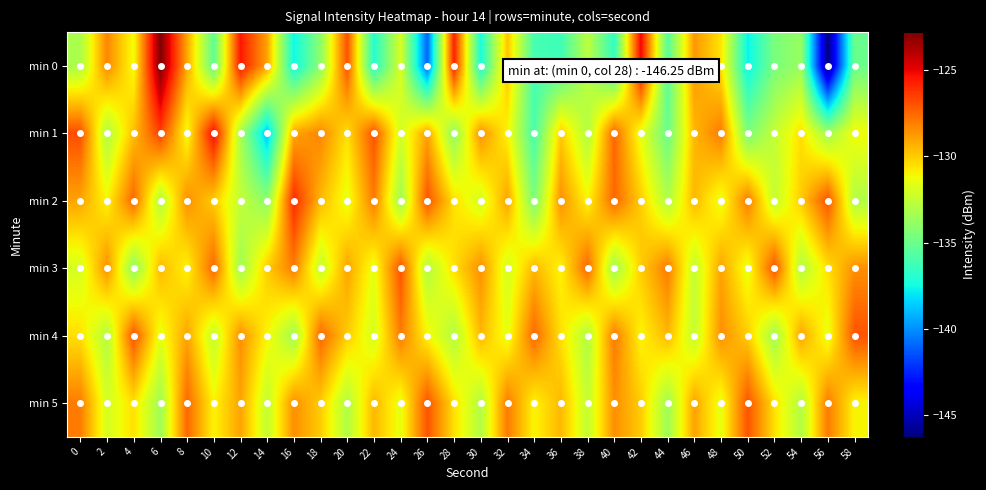

Reading left to right, what are all the values shown in this chart?

min 0: 0=-133.2	2=-128.3	4=-131.3	6=-122.8	8=-129.1	10=-135.3	12=-125.5	14=-129.0	16=-137.6	18=-134.0	20=-127.0	22=-137.0	24=-131.9	26=-141.0	28=-125.7	30=-137.3	32=-129.8	34=-136.0	36=-136.3	38=-132.7	40=-136.6	42=-125.1	44=-135.6	46=-128.7	48=-130.6	50=-137.8	52=-134.6	54=-133.7	56=-146.3	58=-135.0
min 1: 0=-126.8	2=-133.1	4=-129.7	6=-126.5	8=-131.2	10=-125.2	12=-133.2	14=-138.9	16=-129.1	18=-128.3	20=-130.5	22=-127.0	24=-132.0	26=-129.0	28=-134.0	30=-128.5	32=-131.0	34=-136.0	36=-130.0	38=-133.0	40=-127.5	42=-131.5	44=-135.0	46=-129.5	48=-128.0	50=-134.5	52=-132.5	54=-130.5	56=-133.5	58=-131.2
min 2: 0=-129.0	2=-131.0	4=-127.5	6=-133.0	8=-128.5	10=-130.0	12=-132.5	14=-134.0	16=-126.0	18=-129.5	20=-131.5	22=-128.0	24=-133.5	26=-127.0	28=-130.5	30=-132.0	32=-129.0	34=-134.5	36=-128.5	38=-131.0	40=-127.5	42=-130.0	44=-133.0	46=-129.5	48=-131.5	50=-128.0	52=-132.5	54=-130.0	56=-127.0	58=-133.0
min 3: 0=-132.0	2=-128.5	4=-134.0	6=-129.5	8=-131.0	10=-127.5	12=-133.5	14=-130.0	16=-128.0	18=-132.5	20=-129.0	22=-131.5	24=-127.0	26=-133.0	28=-130.5	30=-128.5	32=-132.0	34=-129.5	36=-131.0	38=-127.5	40=-133.5	42=-130.0	44=-128.0	46=-132.5	48=-129.0	50=-131.5	52=-127.0	54=-133.0	56=-130.5	58=-128.5
min 4: 0=-130.5	2=-133.0	4=-127.0	6=-131.5	8=-129.0	10=-132.5	12=-128.5	14=-131.0	16=-133.5	18=-127.5	20=-130.0	22=-132.0	24=-128.0	26=-131.0	28=-133.0	30=-129.5	32=-131.5	34=-127.5	36=-130.5	38=-133.0	40=-128.0	42=-131.0	44=-129.5	46=-132.5	48=-128.5	50=-130.0	52=-133.5	54=-129.0	56=-131.5	58=-127.0
min 5: 0=-128.0	2=-132.0	4=-130.5	6=-133.5	8=-127.5	10=-131.0	12=-129.0	14=-132.5	16=-128.5	18=-130.0	20=-133.0	22=-129.5	24=-131.5	26=-127.0	28=-130.5	30=-133.0	32=-128.0	34=-131.0	36=-129.5	38=-132.5	40=-128.5	42=-130.0	44=-133.5	46=-129.0	48=-131.5	50=-127.0	52=-130.5	54=-133.0	56=-128.0	58=-131.0